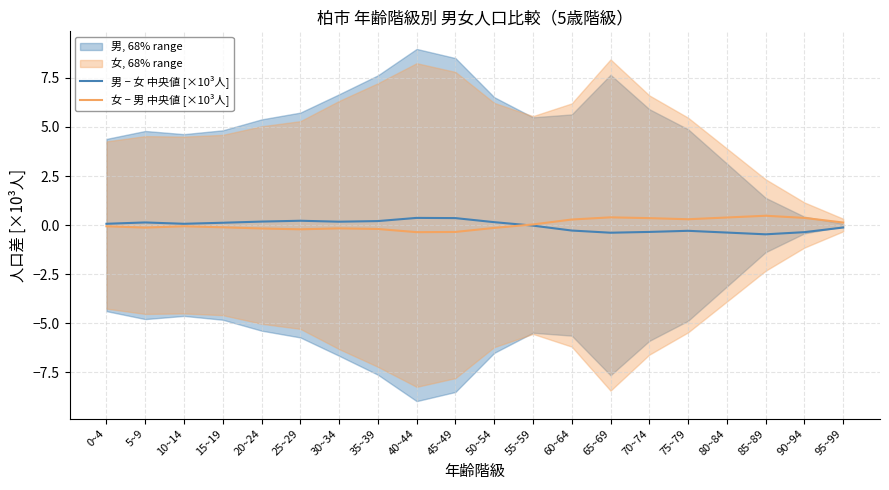

Where is the first local maximum for 女 − 男 中央値 [×10³人]?

10~14